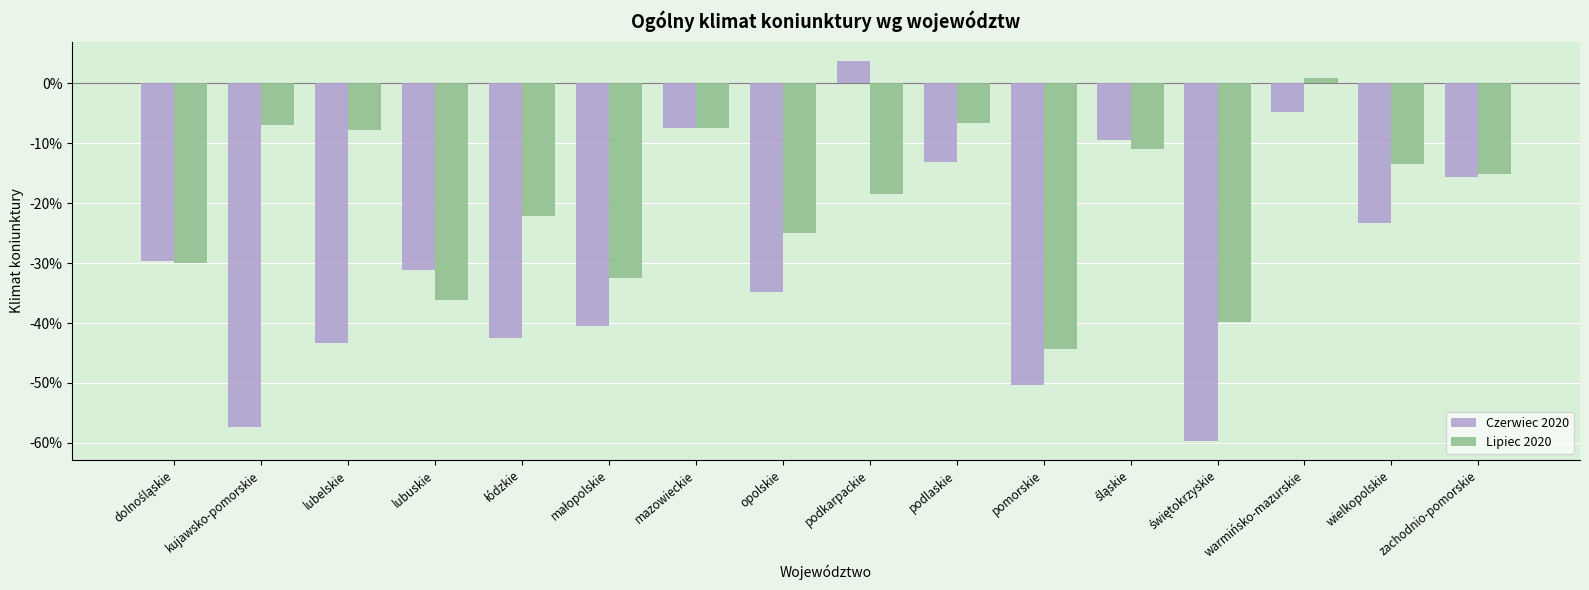

Count the number of categories in the chart.

16